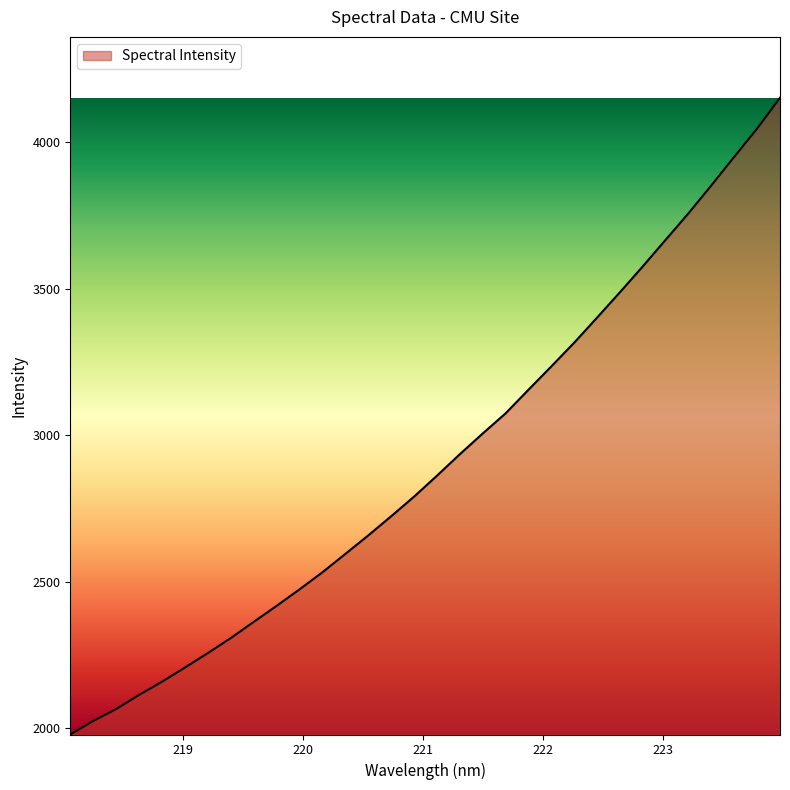

What is the maximum value shown in the chart?

4152.4